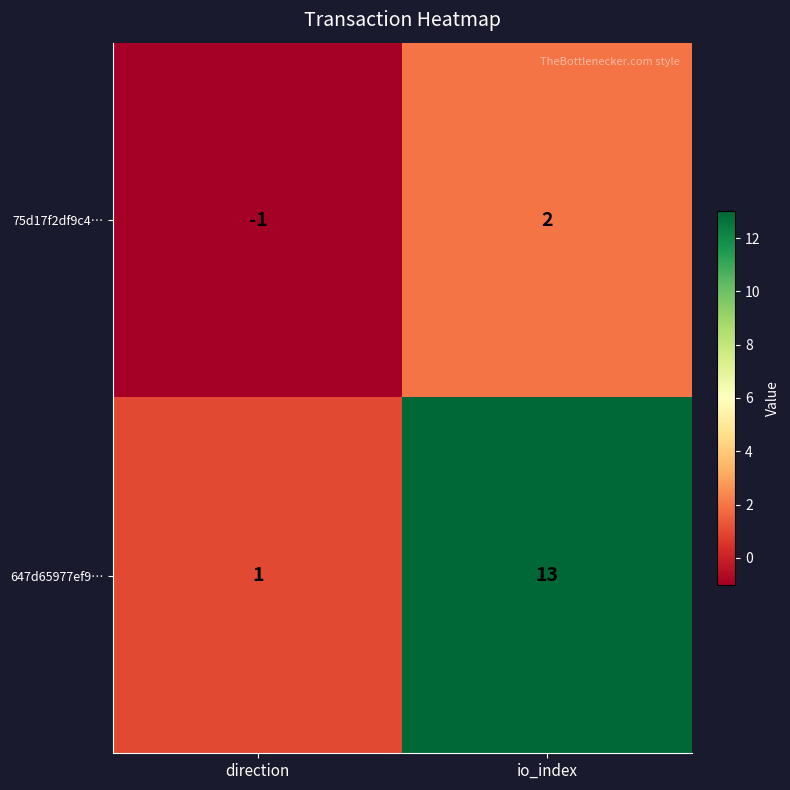

At which category is the sum across all series the highest?

io_index